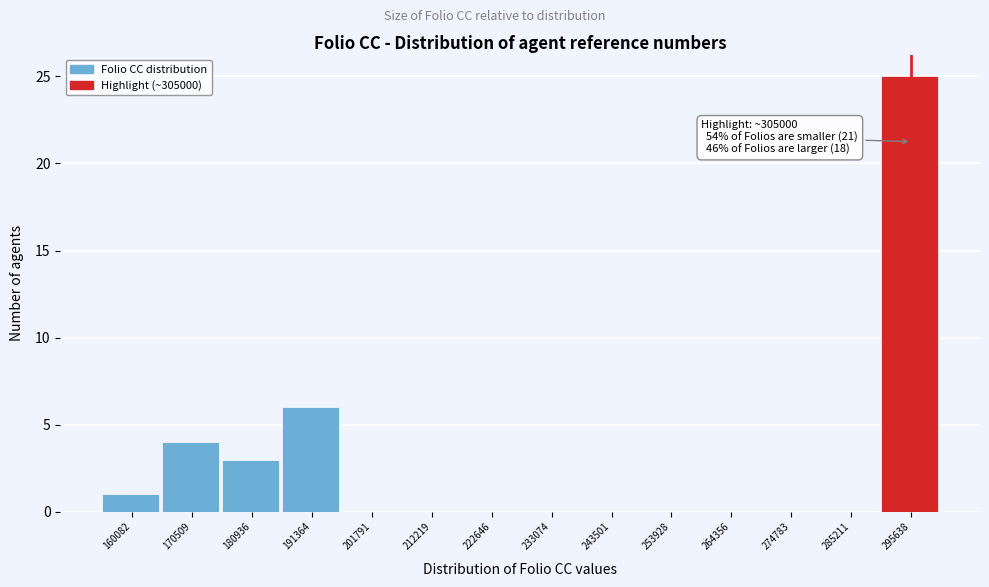

Reading left to right, what are all the values shown in this chart?

160082=1	170509=4	180936=3	191364=6	201791=0	212219=0	222646=0	233074=0	243501=0	253928=0	264356=0	274783=0	285211=0	295638=25